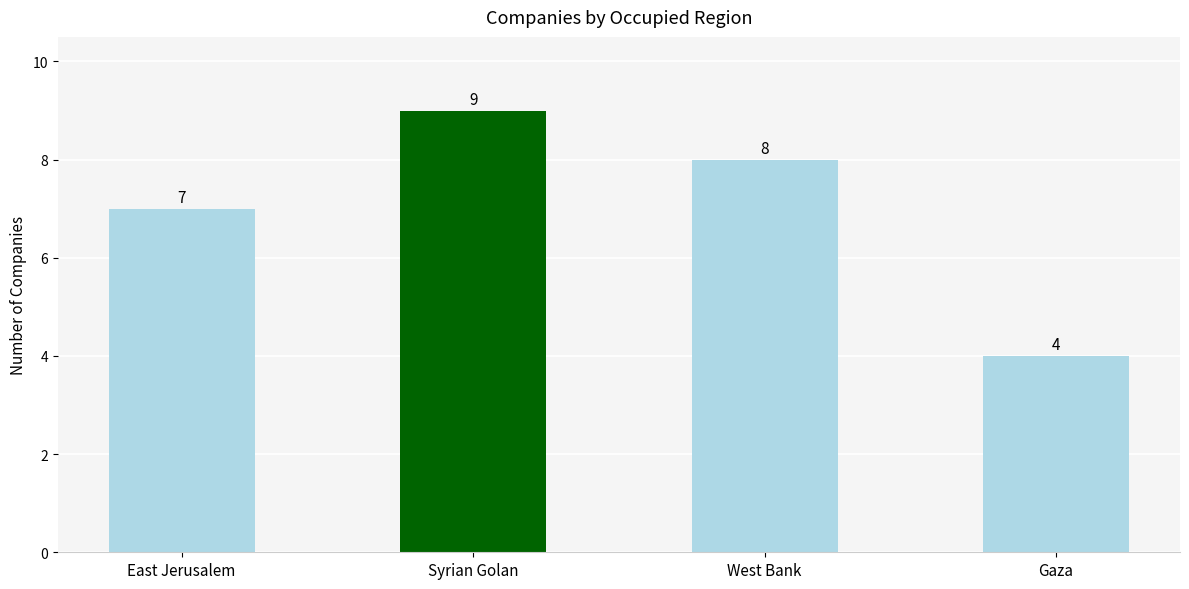

At which label does the data first exceed 8?

Syrian Golan